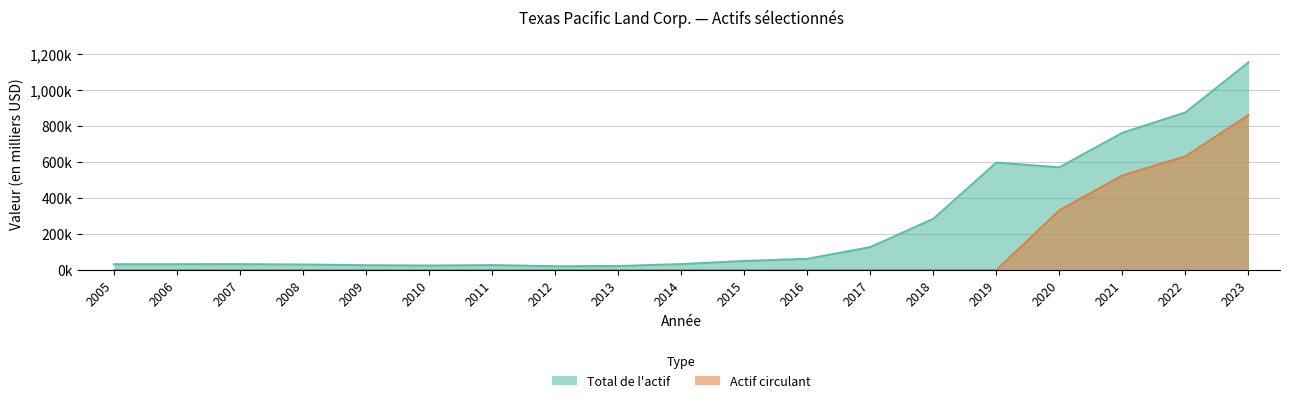

What is the spread (max minus min) of values at 2019?

598176